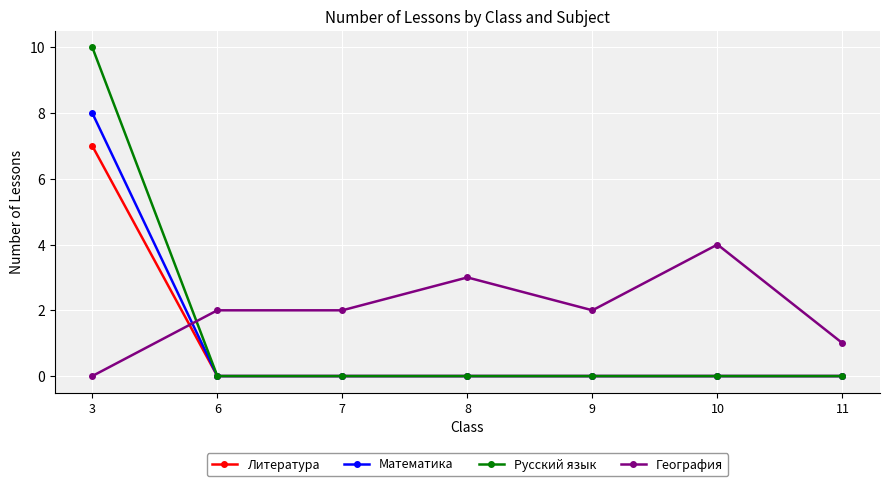

Which category has the highest value across all series?

3